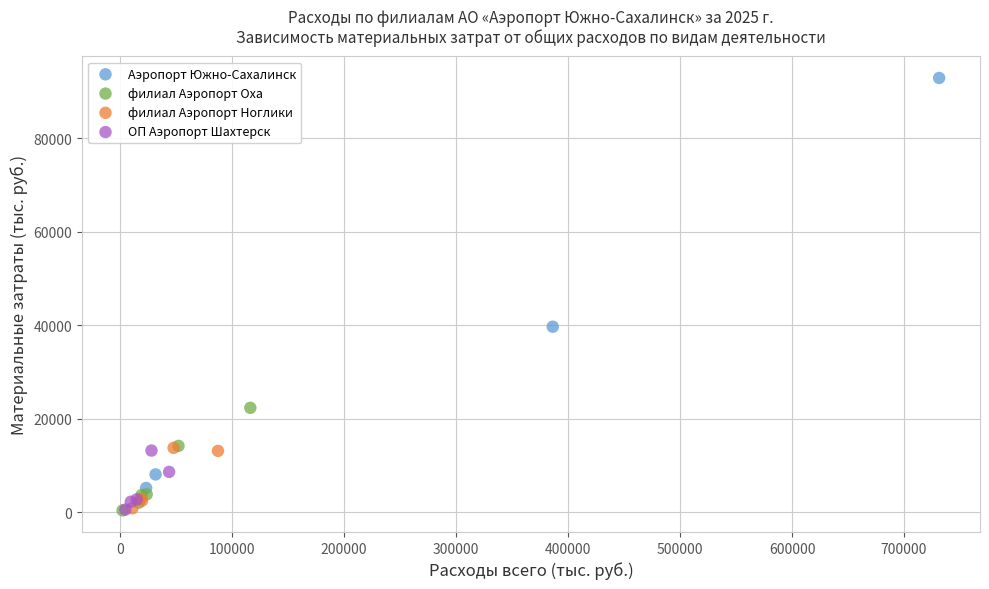

Which series has the largest Y range (max minus min)?

Аэропорт Южно-Сахалинск